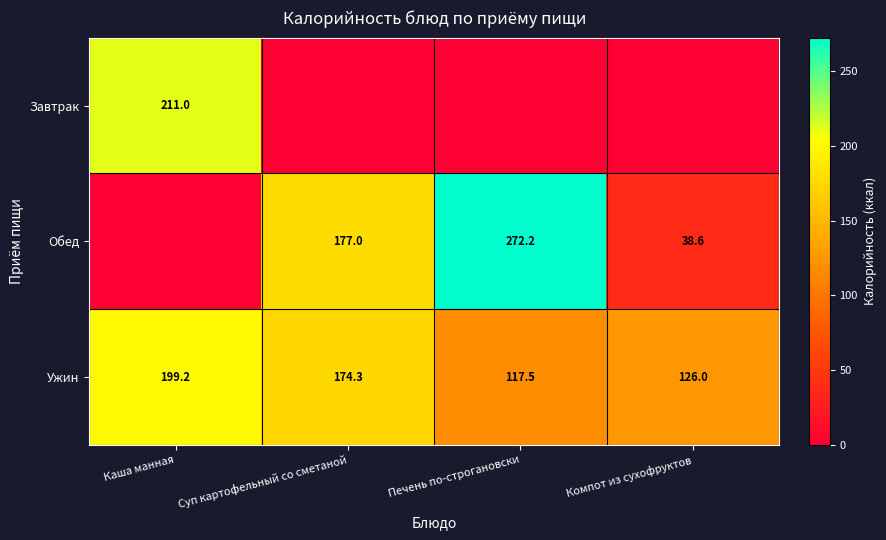

Where is Ужин nearest to the value 158?

Суп картофельный со сметаной